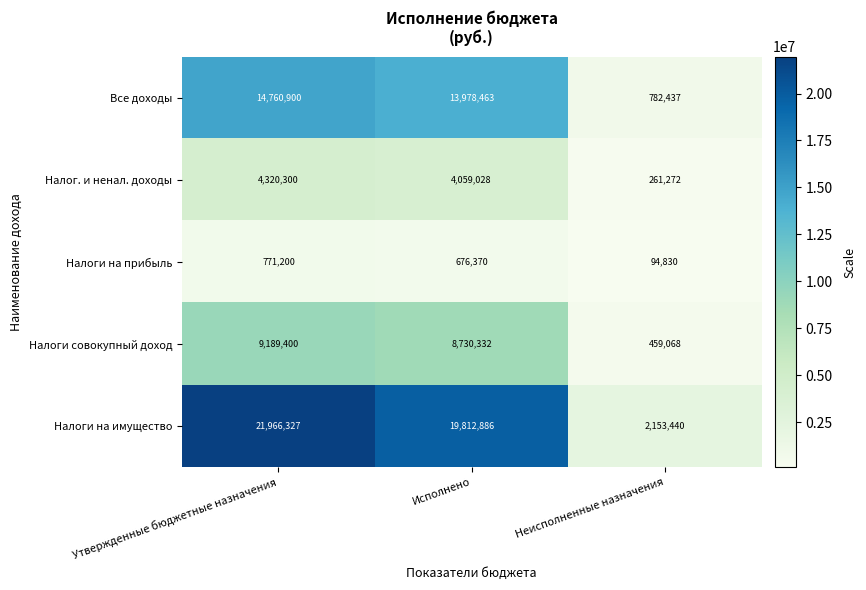

How many series are shown in this chart?

5